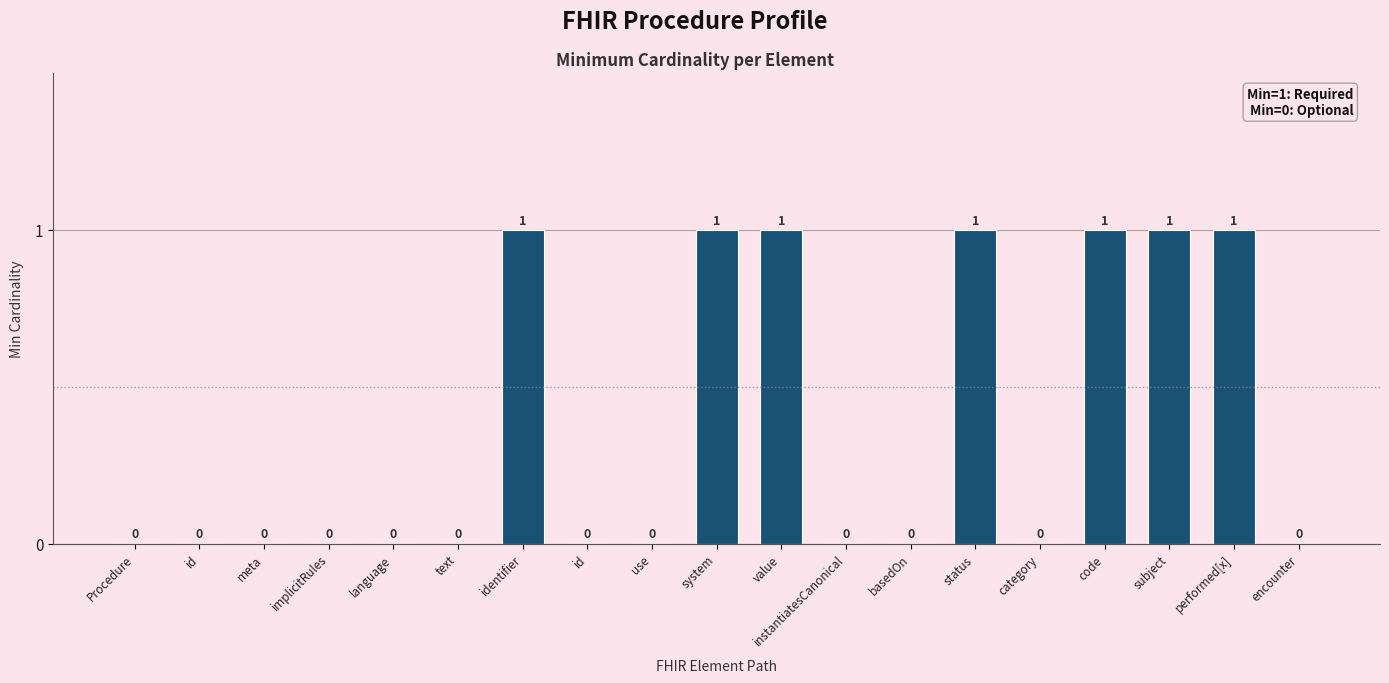

Reading left to right, transcribe all the data shown in this chart.

Procedure=0	id=0	meta=0	implicitRules=0	language=0	text=0	identifier=1	id=0	use=0	system=1	value=1	instantiatesCanonical=0	basedOn=0	status=1	category=0	code=1	subject=1	performed[x]=1	encounter=0